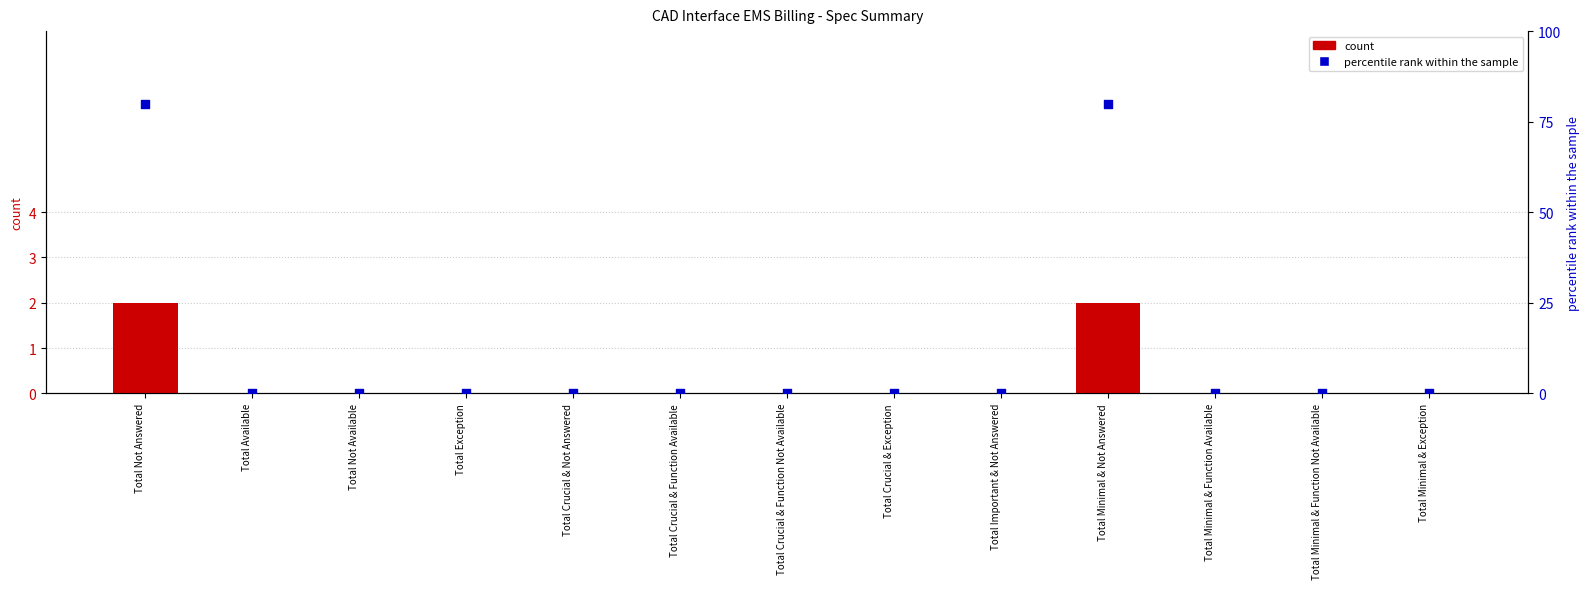

What are all the series names shown in the legend?

count, percentile rank within the sample